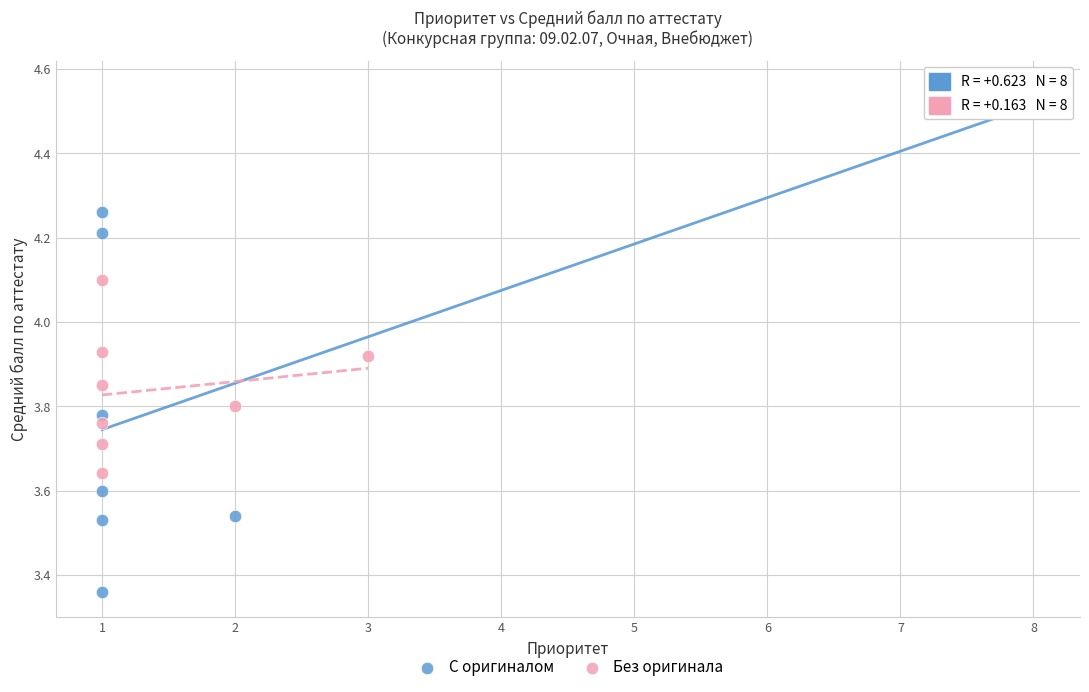

Which series contains the highest Y value?

С оригиналом